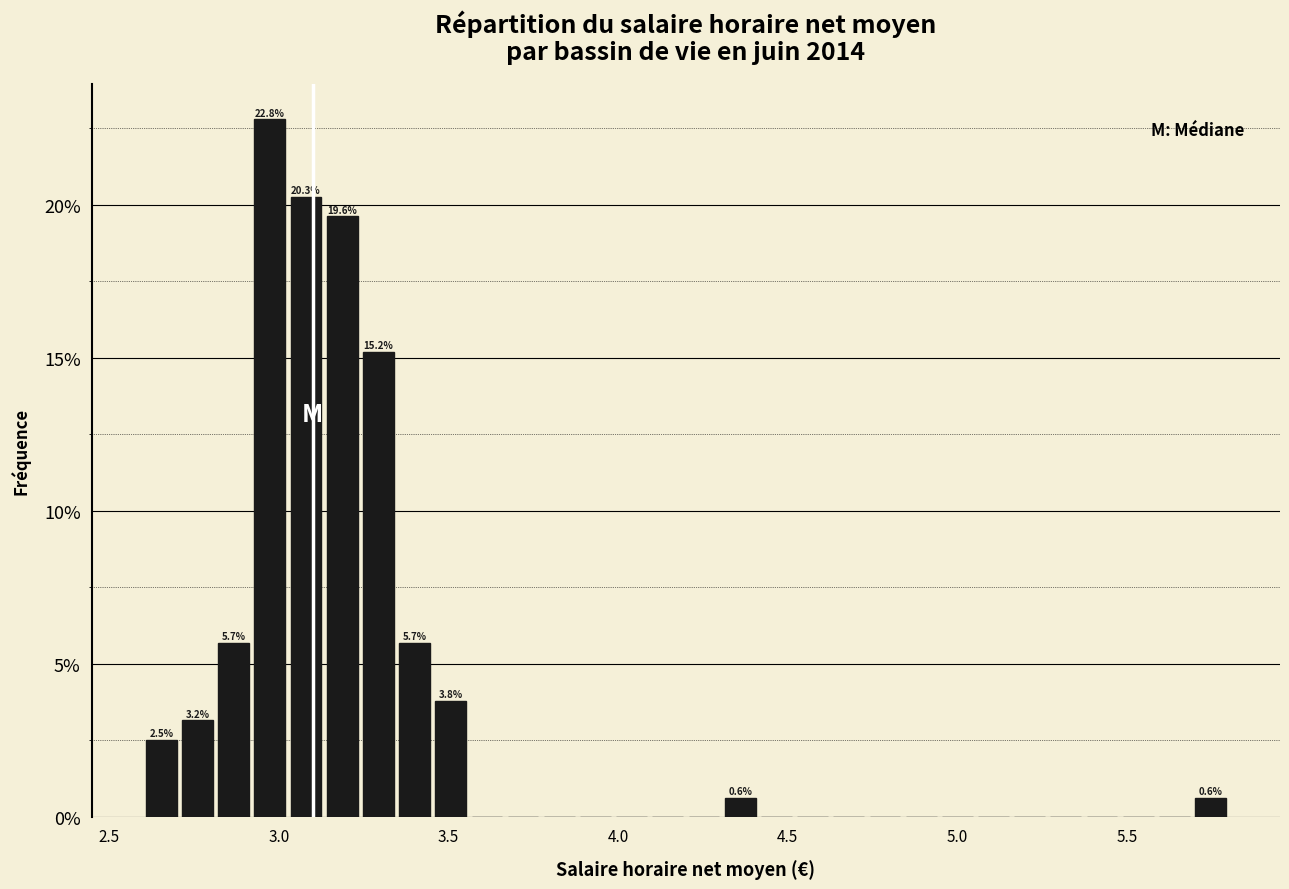

Around what value on the x-axis is the tallest bar? Give the approximate position of its centre, as read against the axis.

2.95